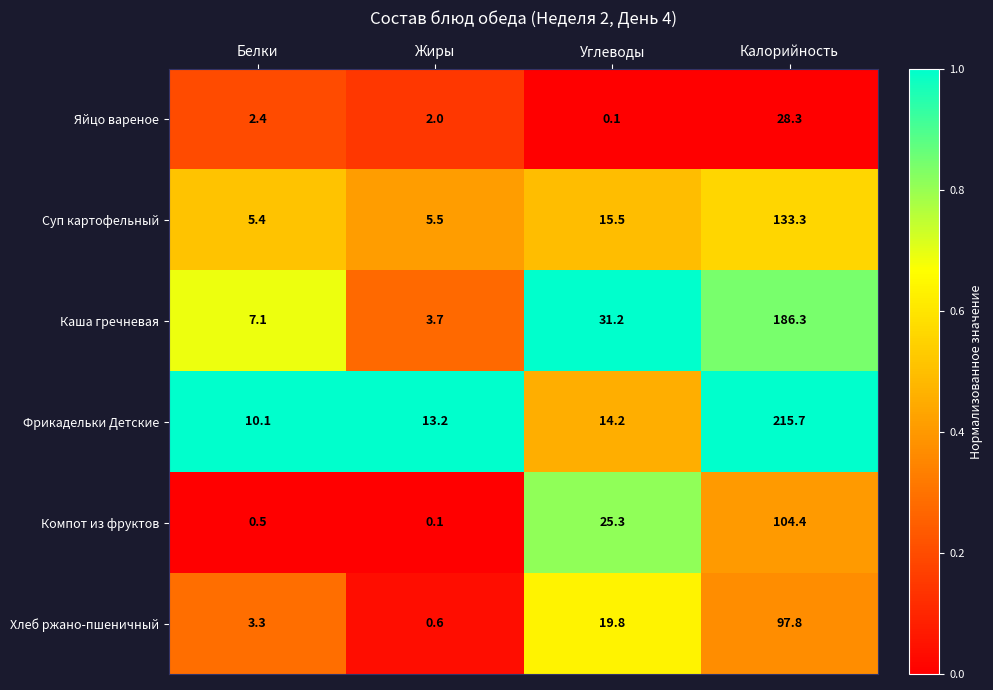

How many data points does each series have?

4